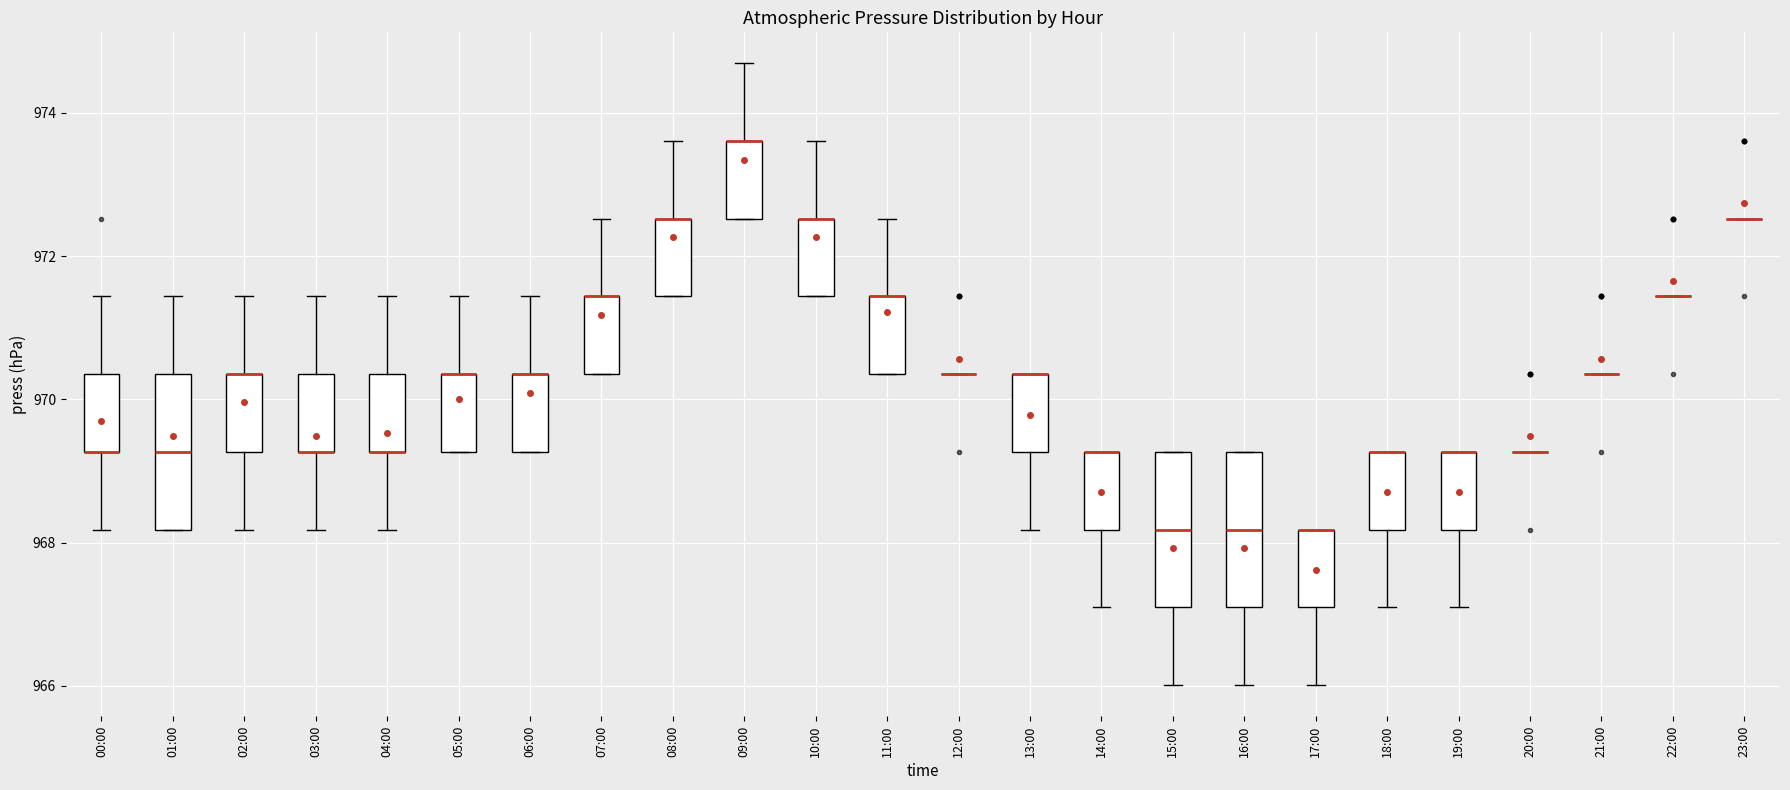

Reading left to right, transcribe this box plot: for each box, give where its median line is, the range the box spans, and where its two whiskers end, as read against the y-axis. The values are not printed on the chart, so give them approximately, as read against the axis.

00:00: median 969.2 (drawn on the box's lower edge), box 969.2 to 970.4, whiskers 968.2 to 971.4
01:00: median 969.2, box 968.2 to 970.4, whiskers 968.2 to 971.4
02:00: median 970.4 (drawn on the box's upper edge), box 969.2 to 970.4, whiskers 968.2 to 971.4
03:00: median 969.2 (drawn on the box's lower edge), box 969.2 to 970.4, whiskers 968.2 to 971.4
04:00: median 969.2 (drawn on the box's lower edge), box 969.2 to 970.4, whiskers 968.2 to 971.4
05:00: median 970.4 (drawn on the box's upper edge), box 969.2 to 970.4, whiskers 969.2 to 971.4
06:00: median 970.4 (drawn on the box's upper edge), box 969.2 to 970.4, whiskers 969.2 to 971.4
07:00: median 971.4 (drawn on the box's upper edge), box 970.4 to 971.4, whiskers 970.4 to 972.6
08:00: median 972.6 (drawn on the box's upper edge), box 971.4 to 972.6, whiskers 971.4 to 973.6
09:00: median 973.6 (drawn on the box's upper edge), box 972.6 to 973.6, whiskers 972.6 to 974.6
10:00: median 972.6 (drawn on the box's upper edge), box 971.4 to 972.6, whiskers 971.4 to 973.6
11:00: median 971.4 (drawn on the box's upper edge), box 970.4 to 971.4, whiskers 970.4 to 972.6
12:00: box collapsed to a line at 970.4, whiskers 970.4 to 970.4
13:00: median 970.4 (drawn on the box's upper edge), box 969.2 to 970.4, whiskers 968.2 to 970.4
14:00: median 969.2 (drawn on the box's upper edge), box 968.2 to 969.2, whiskers 967.2 to 969.2
15:00: median 968.2, box 967.2 to 969.2, whiskers 966.0 to 969.2
16:00: median 968.2, box 967.2 to 969.2, whiskers 966.0 to 969.2
17:00: median 968.2 (drawn on the box's upper edge), box 967.2 to 968.2, whiskers 966.0 to 968.2
18:00: median 969.2 (drawn on the box's upper edge), box 968.2 to 969.2, whiskers 967.2 to 969.2
19:00: median 969.2 (drawn on the box's upper edge), box 968.2 to 969.2, whiskers 967.2 to 969.2
20:00: box collapsed to a line at 969.2, whiskers 969.2 to 969.2
21:00: box collapsed to a line at 970.4, whiskers 970.4 to 970.4
22:00: box collapsed to a line at 971.4, whiskers 971.4 to 971.4
23:00: box collapsed to a line at 972.6, whiskers 972.6 to 972.6